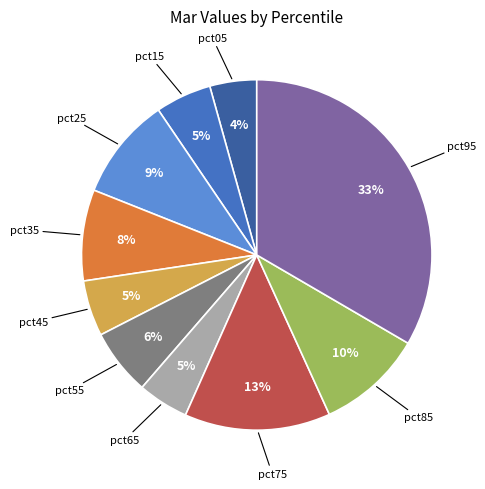

To the nearest percent, what portion does pct45 represent?

5%